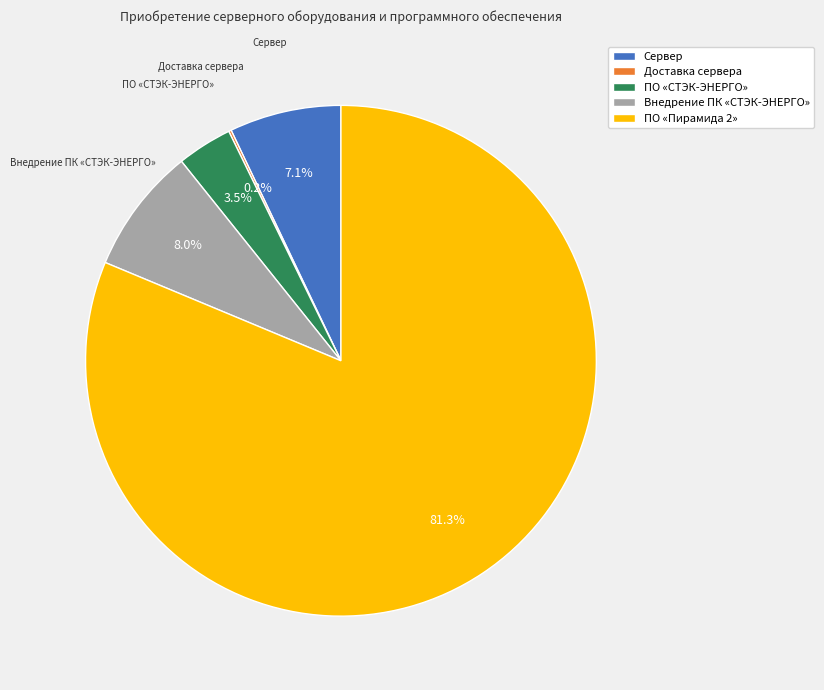

Is there any slice that represents more than half of the pie?

Yes